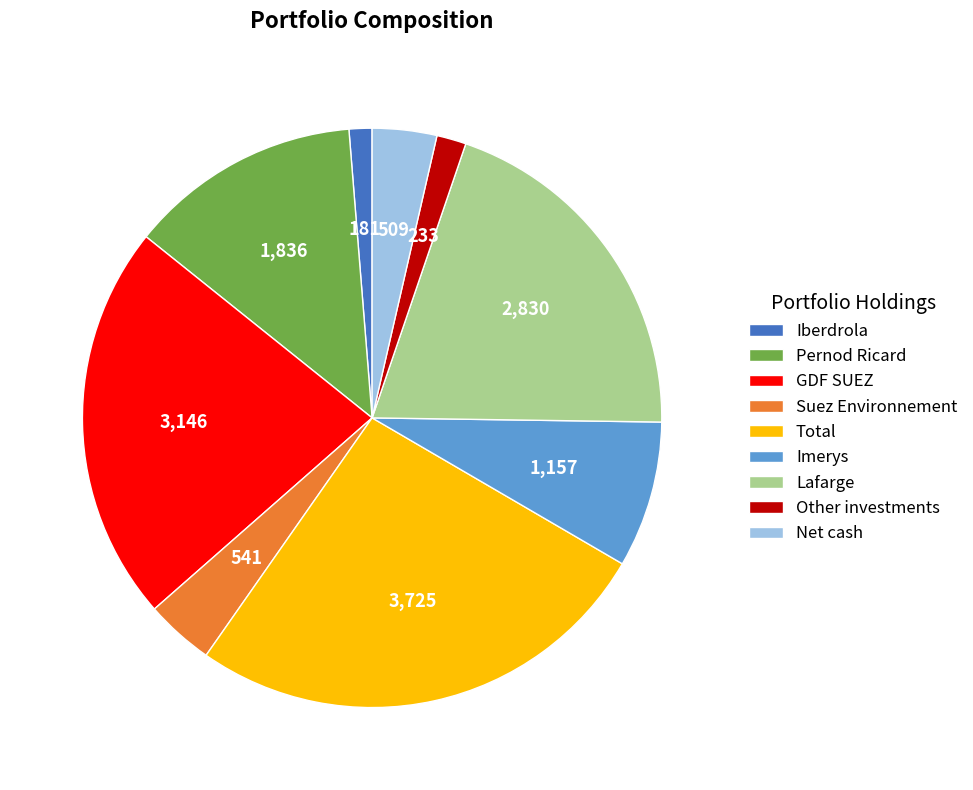

The Other investments slice represents 2% of the pie. True or false?

True